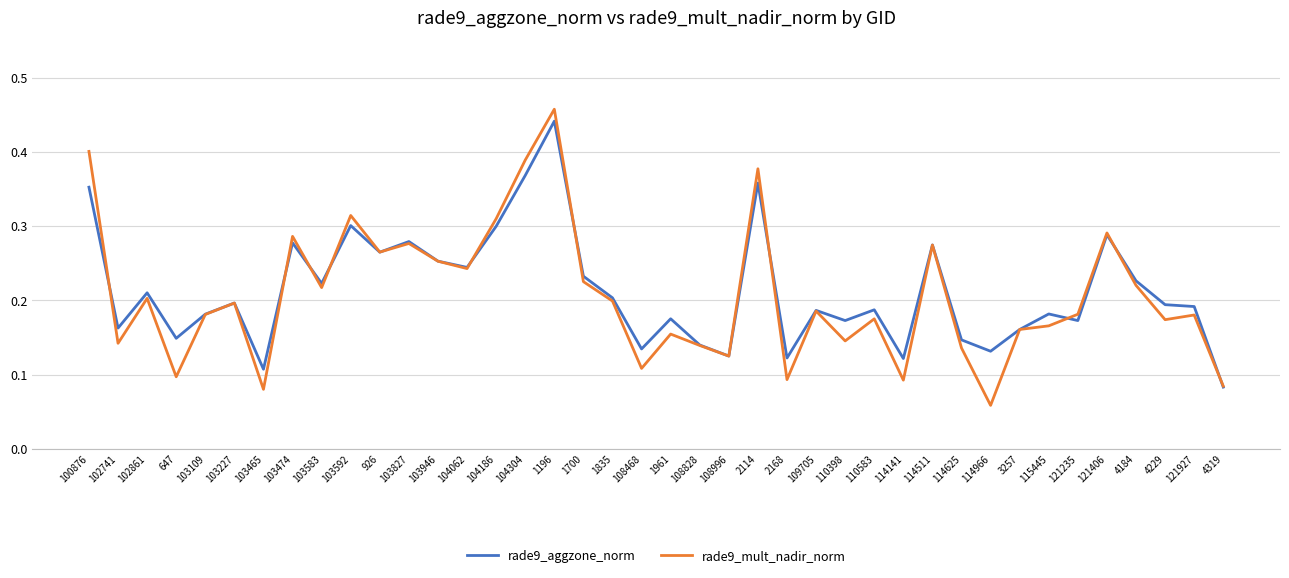

At which category does rade9_mult_nadir_norm reach its first local valley?

102741